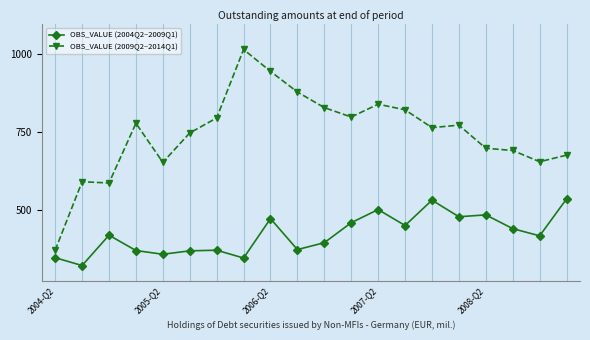

In OBS_VALUE (2004Q2–2009Q1), how many points are higher than both neighbors (excluding endpoints)?

6